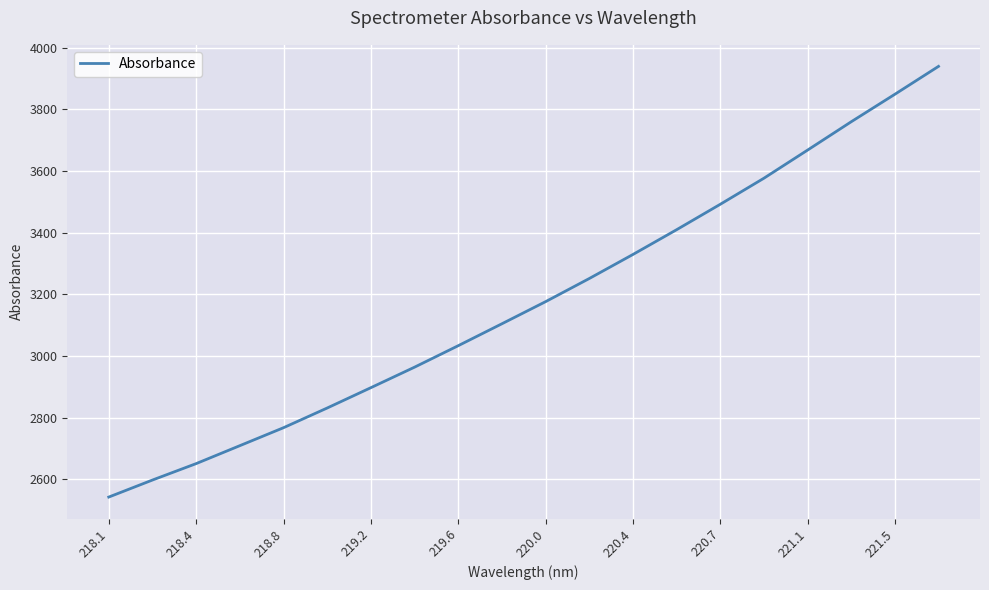

What is the minimum value shown in the chart?

2542.5